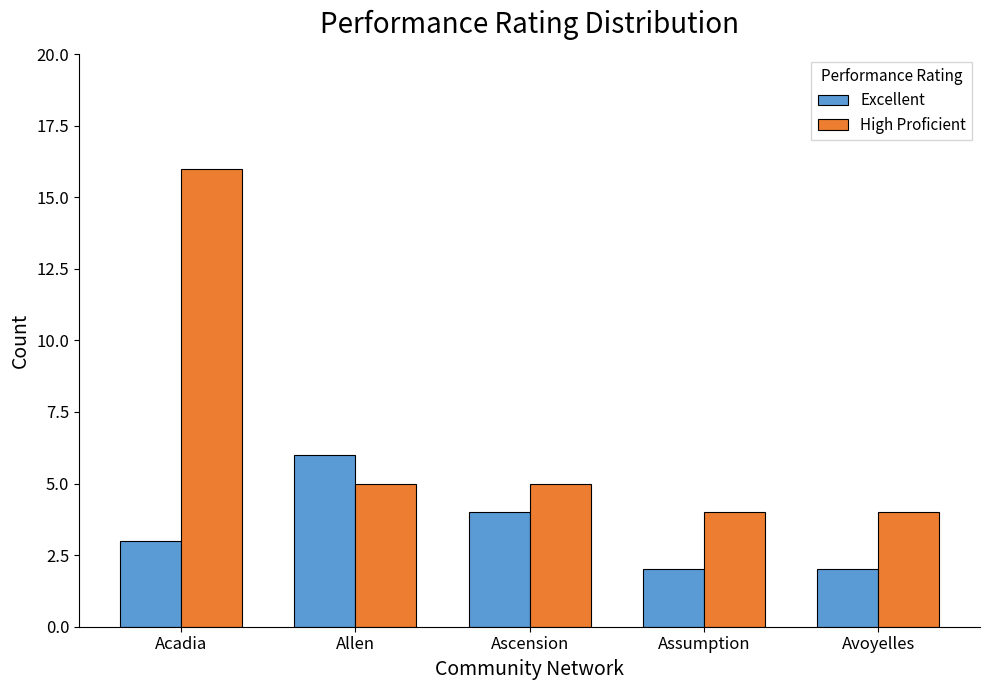

What is the difference between the High Proficient values at Allen and Acadia?

11